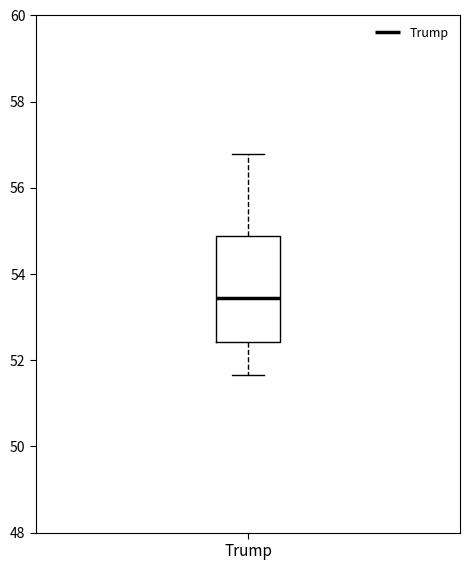

Read this box plot against the y-axis: the position of the median line, the range covered by the box, and the ends of both whiskers. The values are not printed on the chart, so give them approximately, as read against the axis.

median 53.4, box 52.4 to 54.8, whiskers 51.6 to 56.8